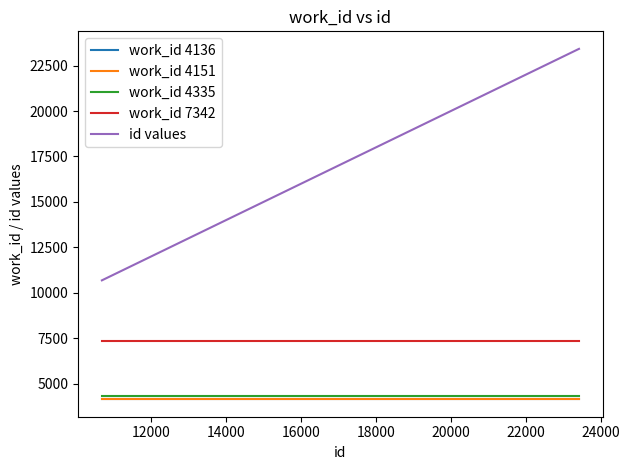

Which series has the largest range (max minus min)?

id values